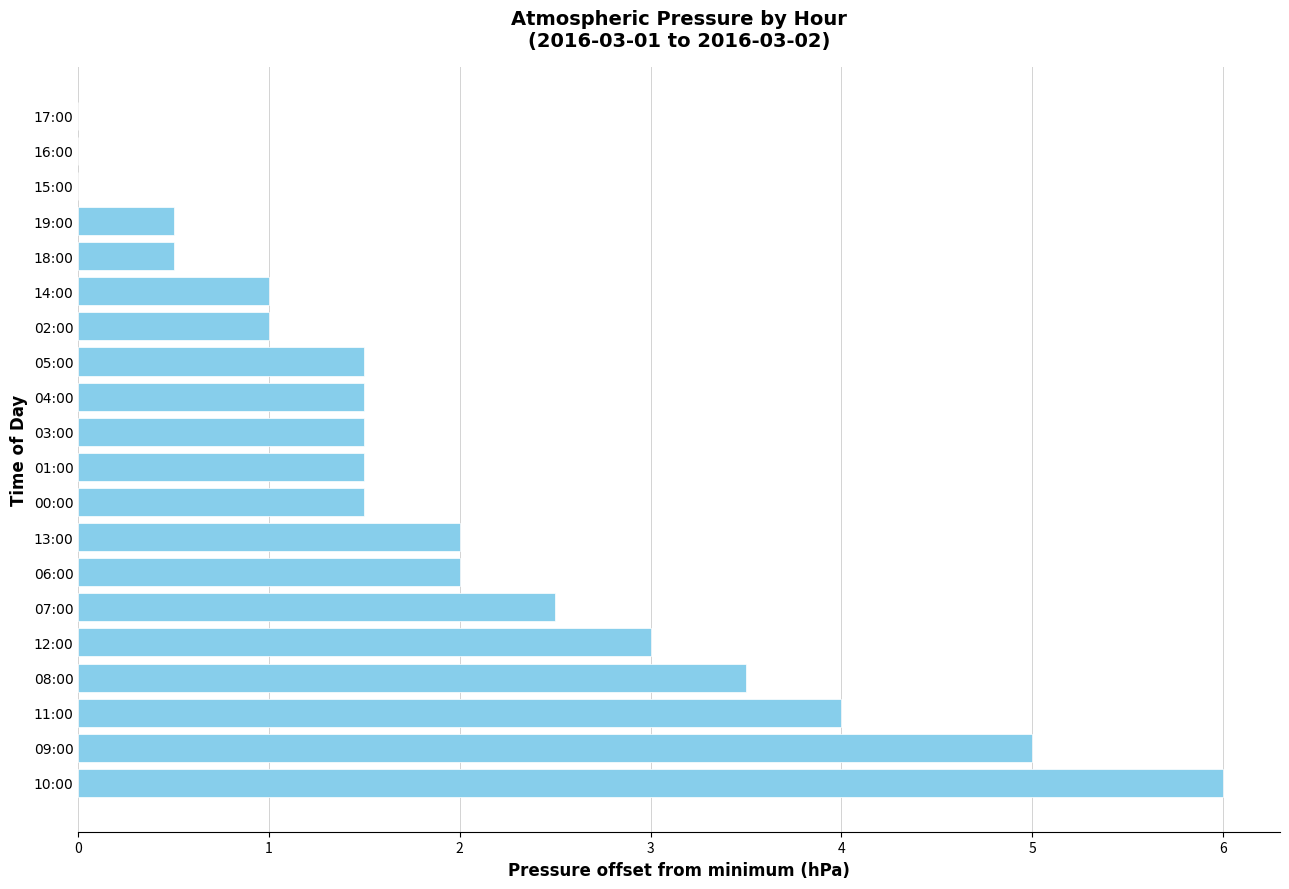

What is the greatest value displayed?

6.0